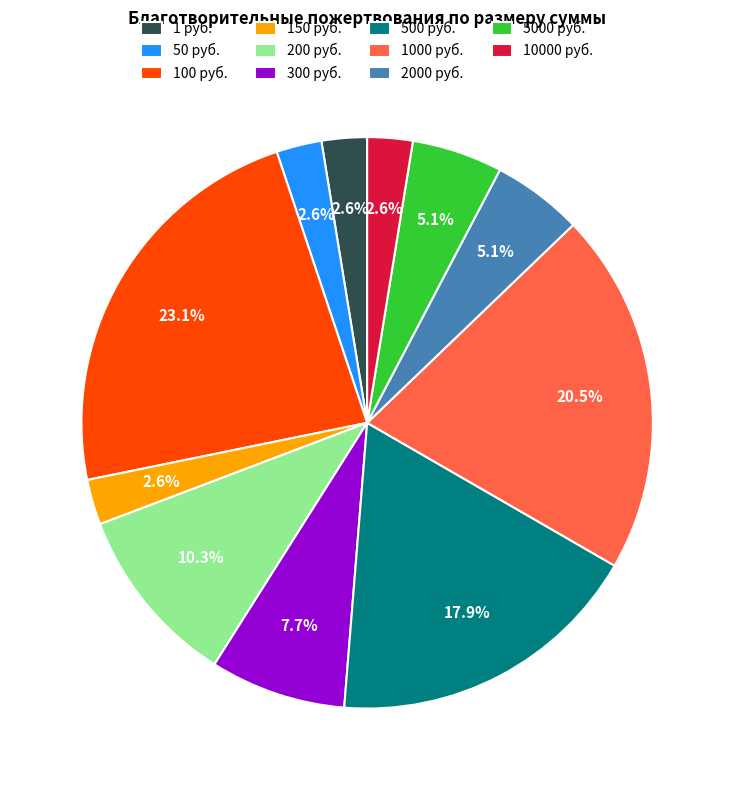

Combined, what portion of the pie is 300 руб. and 100 руб.?

30.8%